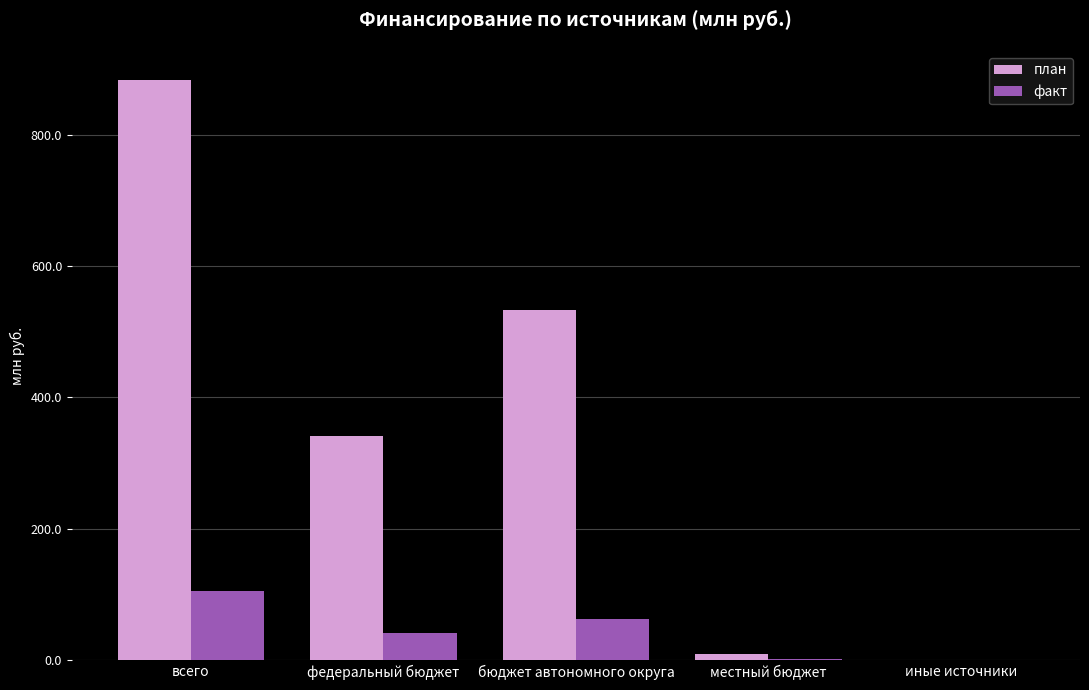

What is the sum of the план values at всего and иные источники?

883.9